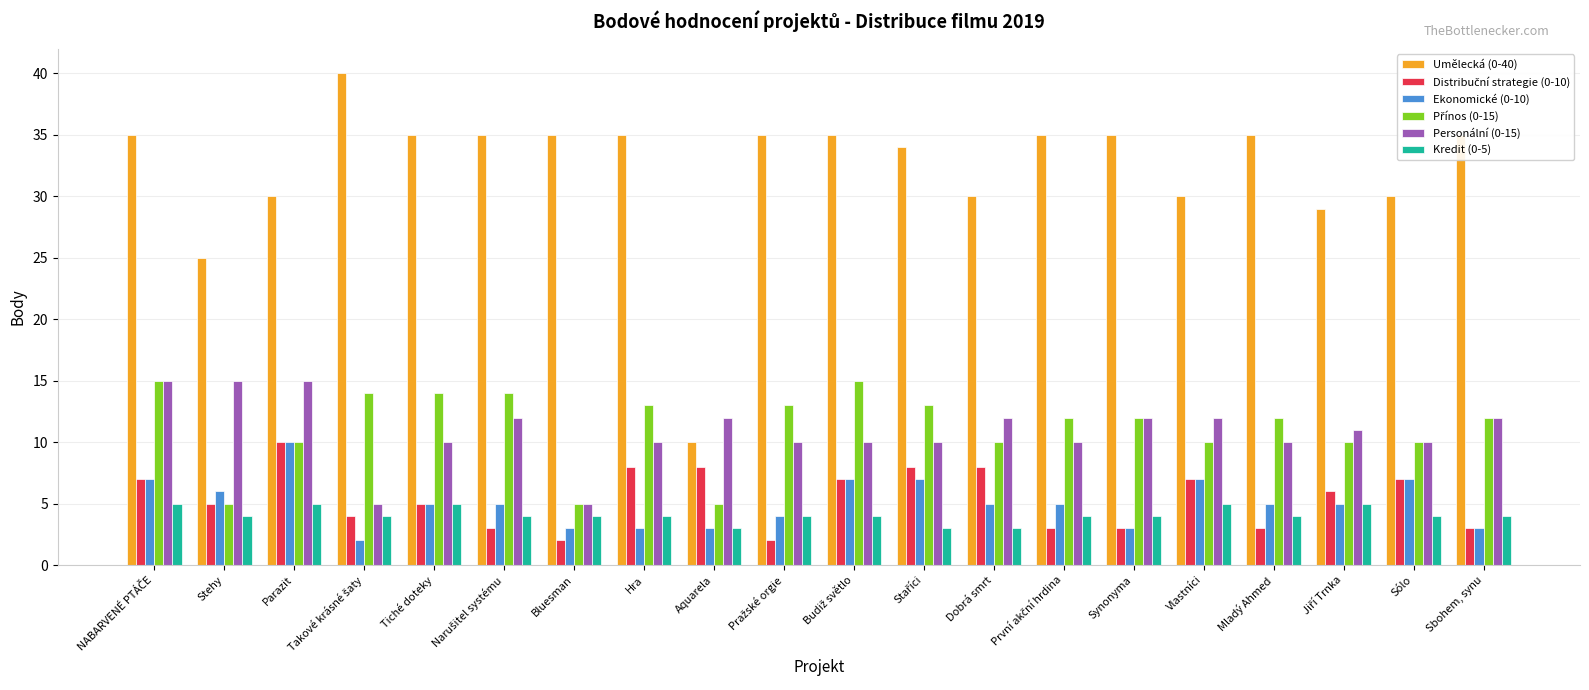

Which series has the largest total across all categories?

Umělecká (0-40)